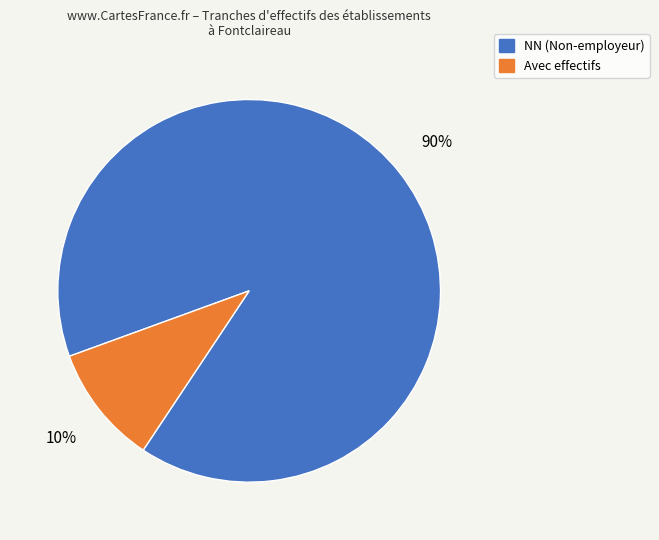

Combined, do Avec effectifs and NN (Non-employeur) account for over 50%?

Yes